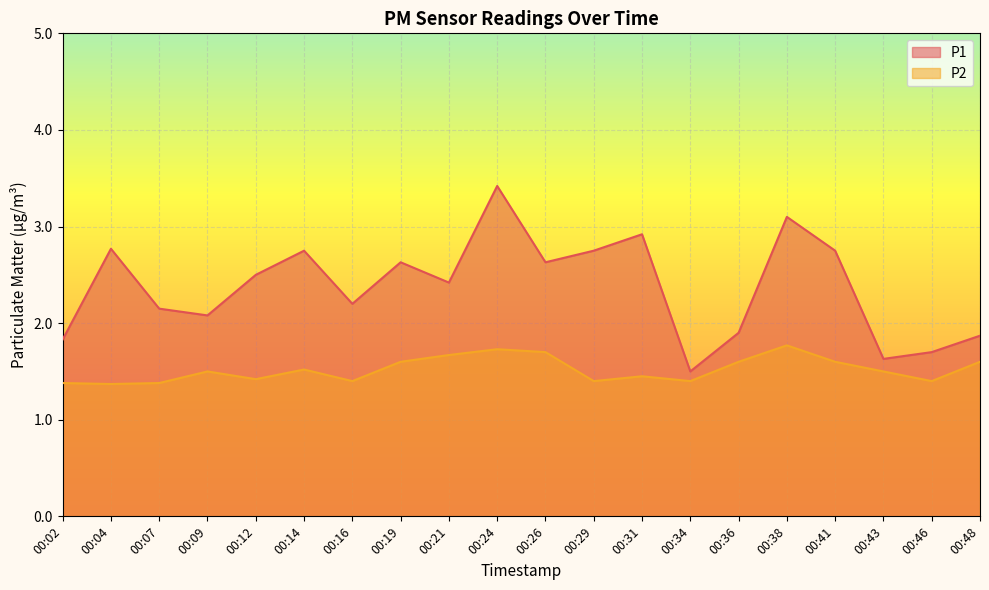

Reading left to right, transcribe all the data shown in this chart.

P1: 00:02=1.8	00:04=2.8	00:07=2.1	00:09=2.1	00:12=2.5	00:14=2.8	00:16=2.2	00:19=2.6	00:21=2.4	00:24=3.4	00:26=2.6	00:29=2.8	00:31=2.9	00:34=1.5	00:36=1.9	00:38=3.1	00:41=2.8	00:43=1.6	00:46=1.7	00:48=1.9
P2: 00:02=1.4	00:04=1.4	00:07=1.4	00:09=1.5	00:12=1.4	00:14=1.5	00:16=1.4	00:19=1.6	00:21=1.7	00:24=1.7	00:26=1.7	00:29=1.4	00:31=1.4	00:34=1.4	00:36=1.6	00:38=1.8	00:41=1.6	00:43=1.5	00:46=1.4	00:48=1.6